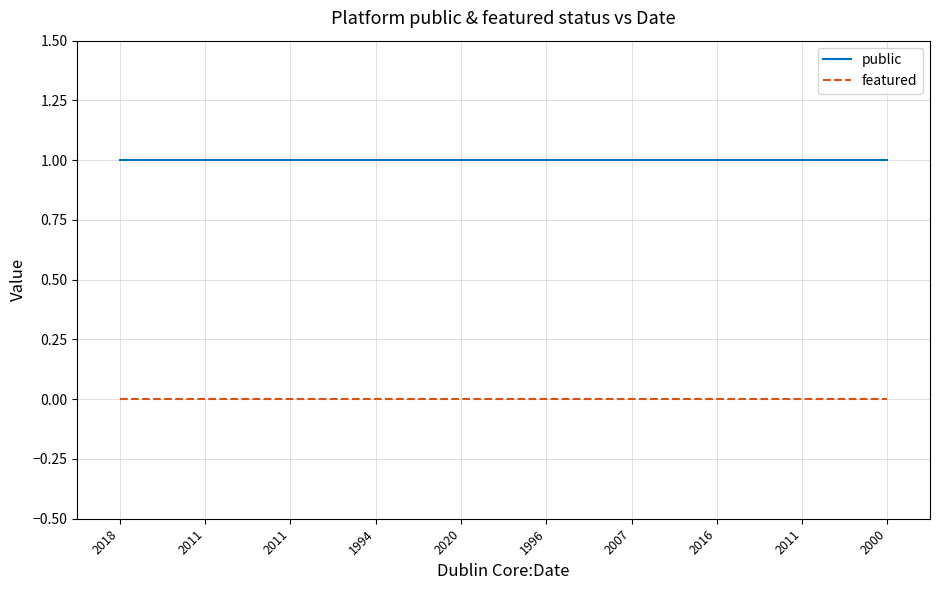

Rank the series by their maximum value, from highest to lowest.

public, featured